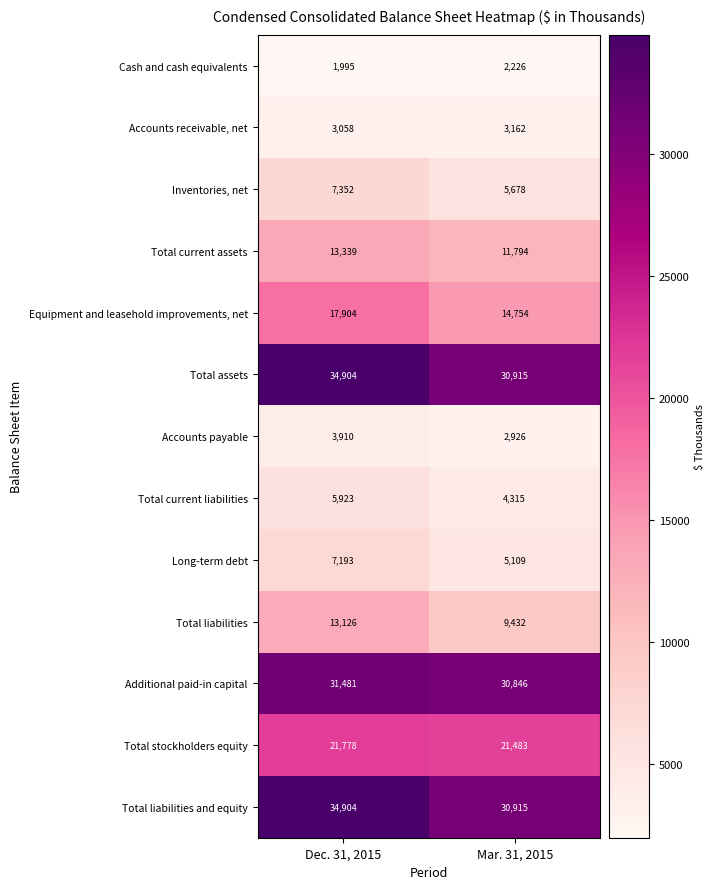

What is the spread (max minus min) of values at Mar. 31, 2015?

28689